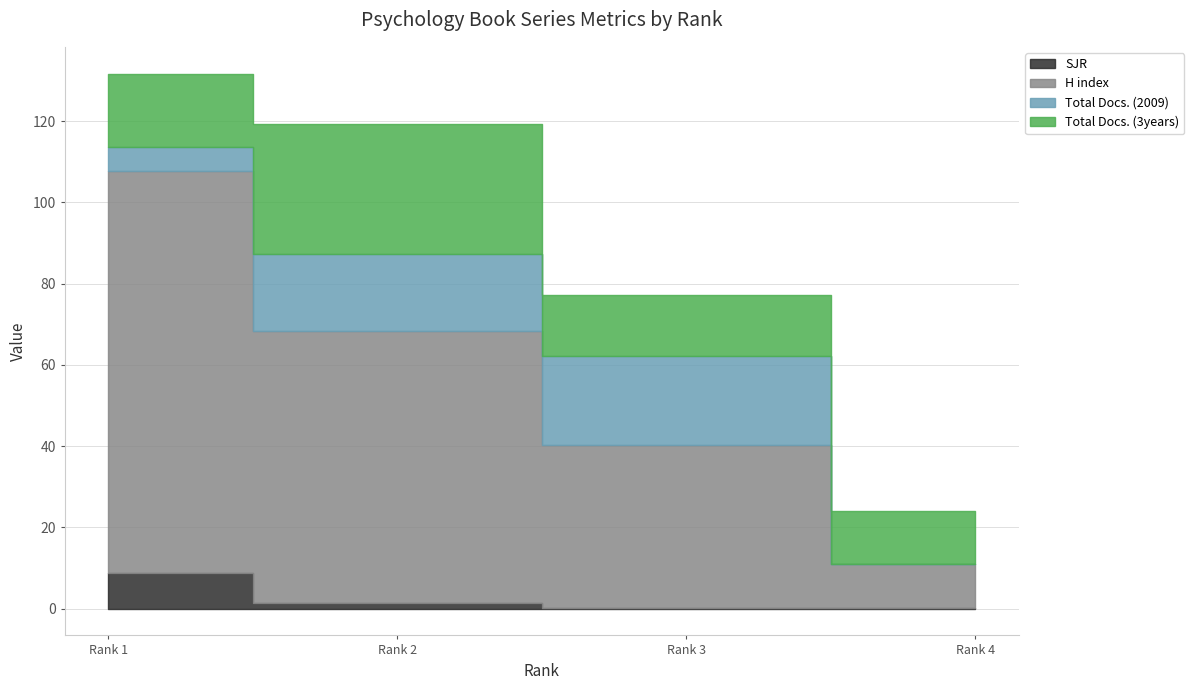

At how many categories does at least one series exceed 19?

3